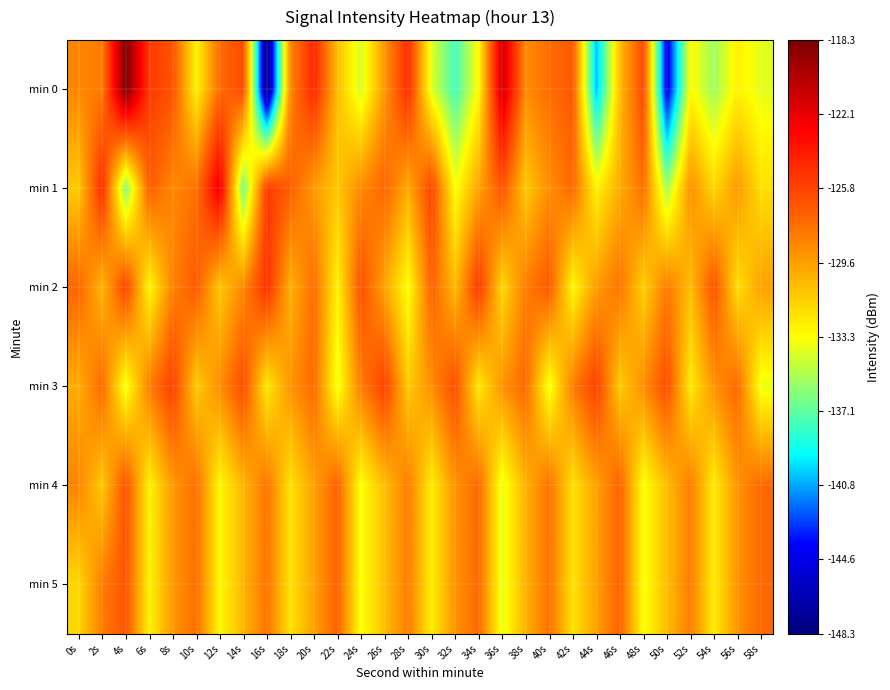

Reading right to left, what are all the values shown in this chart?

min 0: 58s=-134.0	56s=-132.8	54s=-135.6	52s=-133.2	50s=-144.7	48s=-126.1	46s=-130.7	44s=-140.6	42s=-126.7	40s=-127.6	38s=-128.8	36s=-121.1	34s=-133.2	32s=-137.8	30s=-134.1	28s=-124.7	26s=-129.3	24s=-134.3	22s=-130.8	20s=-124.6	18s=-128.5	16s=-148.3	14s=-126.2	12s=-127.5	10s=-132.9	8s=-126.5	6s=-125.4	4s=-118.3	2s=-128.2	0s=-128.6
min 1: 58s=-132.1	56s=-129.3	54s=-131.8	52s=-129.0	50s=-135.4	48s=-127.7	46s=-130.1	44s=-132.9	42s=-127.5	40s=-128.9	38s=-131.2	36s=-126.5	34s=-129.8	32s=-133.4	30s=-125.9	28s=-130.1	26s=-127.3	24s=-128.8	22s=-131.2	20s=-129.4	18s=-127.0	16s=-125.4	14s=-136.8	12s=-122.2	10s=-127.7	8s=-128.7	6s=-126.9	4s=-136.4	2s=-124.7	0s=-131.3
min 2: 58s=-129.7	56s=-132.1	54s=-126.5	52s=-130.8	50s=-128.1	48s=-131.6	46s=-127.9	44s=-129.4	42s=-133.1	40s=-126.8	38s=-128.2	36s=-131.9	34s=-125.3	32s=-130.7	30s=-127.1	28s=-133.4	26s=-129.8	24s=-126.3	22s=-132.9	20s=-127.6	18s=-130.3	16s=-125.0	14s=-128.7	12s=-131.2	10s=-126.8	8s=-128.4	6s=-133.1	4s=-125.8	2s=-130.6	0s=-127.3
min 3: 58s=-133.8	56s=-127.5	54s=-129.1	52s=-132.6	50s=-126.2	48s=-128.9	46s=-131.3	44s=-125.7	42s=-128.2	40s=-133.8	38s=-127.5	36s=-129.1	34s=-132.6	32s=-126.2	30s=-128.9	28s=-131.3	26s=-125.7	24s=-128.2	22s=-133.8	20s=-127.5	18s=-129.1	16s=-132.6	14s=-126.2	12s=-128.9	10s=-131.3	8s=-125.7	6s=-128.2	4s=-133.8	2s=-127.5	0s=-130.1
min 4: 58s=-127.5	56s=-129.1	54s=-132.7	52s=-128.2	50s=-130.8	48s=-133.4	46s=-127.1	44s=-129.7	42s=-132.2	40s=-127.8	38s=-130.3	36s=-133.9	34s=-127.5	32s=-129.1	30s=-132.7	28s=-128.2	26s=-130.8	24s=-133.4	22s=-127.1	20s=-129.7	18s=-132.2	16s=-127.9	14s=-130.4	12s=-133.1	10s=-127.7	8s=-129.3	6s=-132.9	4s=-126.5	2s=-131.2	0s=-128.6
min 5: 58s=-127.5	56s=-129.1	54s=-132.7	52s=-128.2	50s=-130.8	48s=-133.4	46s=-127.1	44s=-129.7	42s=-132.2	40s=-127.8	38s=-130.3	36s=-133.9	34s=-127.5	32s=-129.1	30s=-132.7	28s=-128.2	26s=-130.8	24s=-133.4	22s=-127.1	20s=-129.7	18s=-132.2	16s=-127.9	14s=-130.4	12s=-133.1	10s=-127.7	8s=-129.3	6s=-132.9	4s=-126.6	2s=-128.2	0s=-131.8